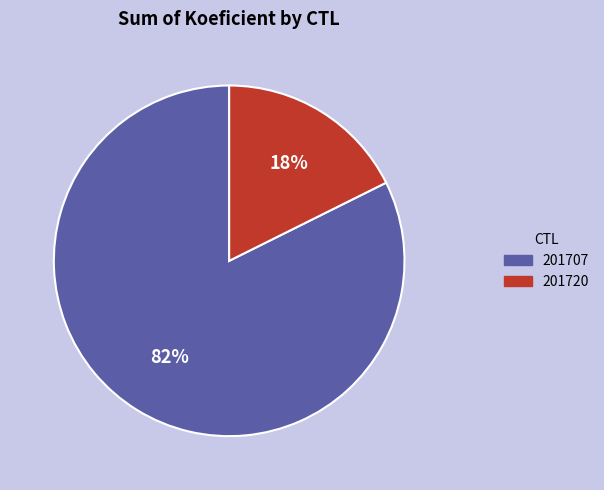

What is the smallest slice in the pie chart?

201720